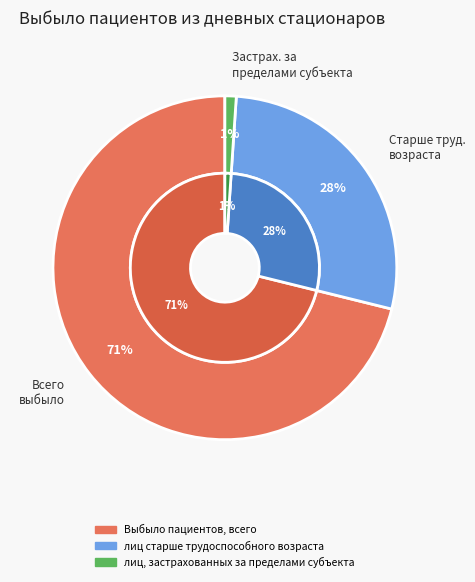

Which category has the biggest portion of the pie?

Выбыло пациентов, всего